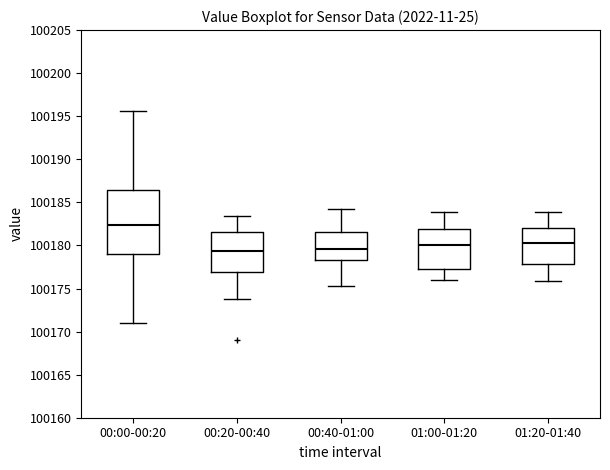

Which box has the highest median line?

00:00-00:20